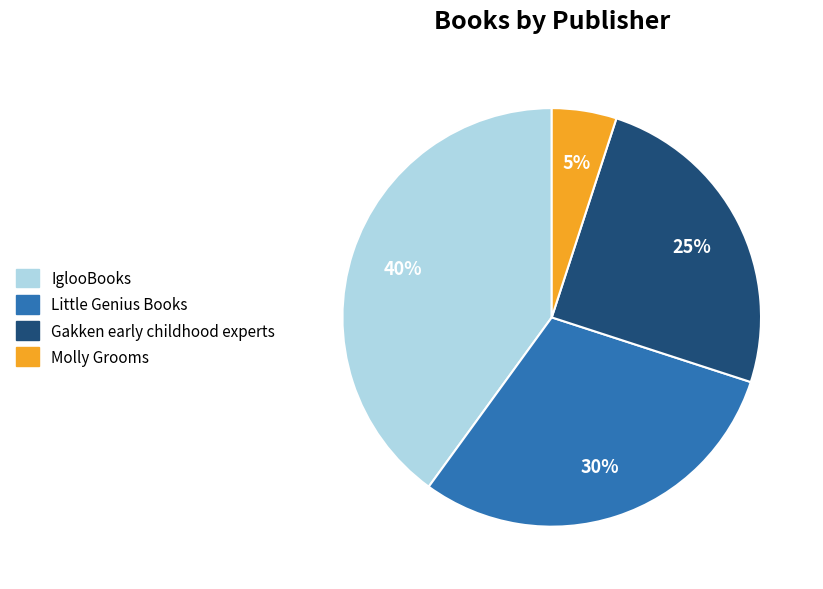

Which category has the smallest portion of the pie?

Molly Grooms